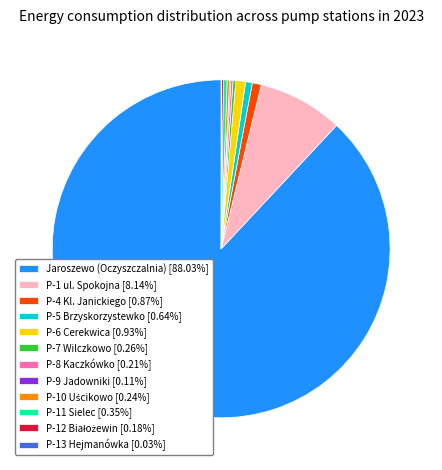

Approximately how many times larger is the value at Jaroszewo (Oczyszczalnia) [88.03%] compared to P-6 Cerekwica [0.93%]?

94.4